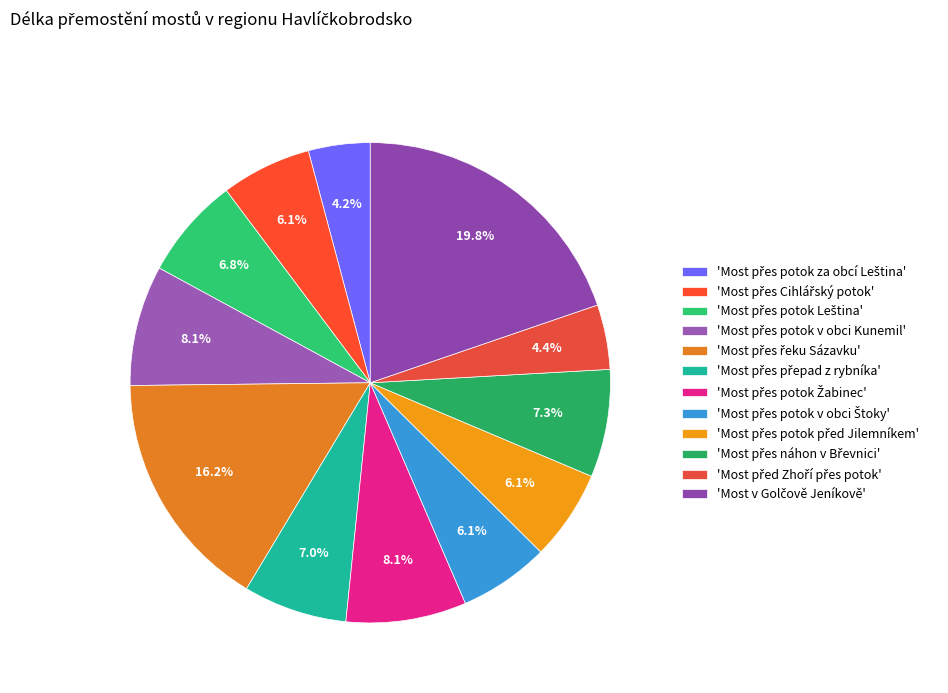

How many segments does this pie chart have?

12